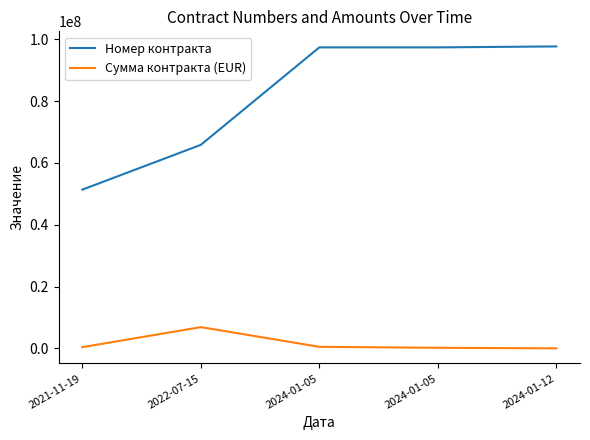

Does the chart display data point markers on the line(s)?

No